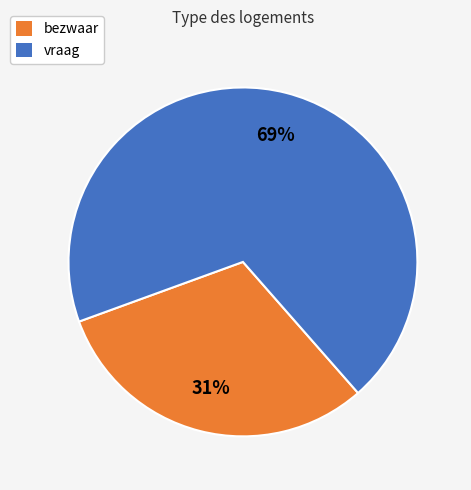

Is there any slice that represents more than half of the pie?

Yes